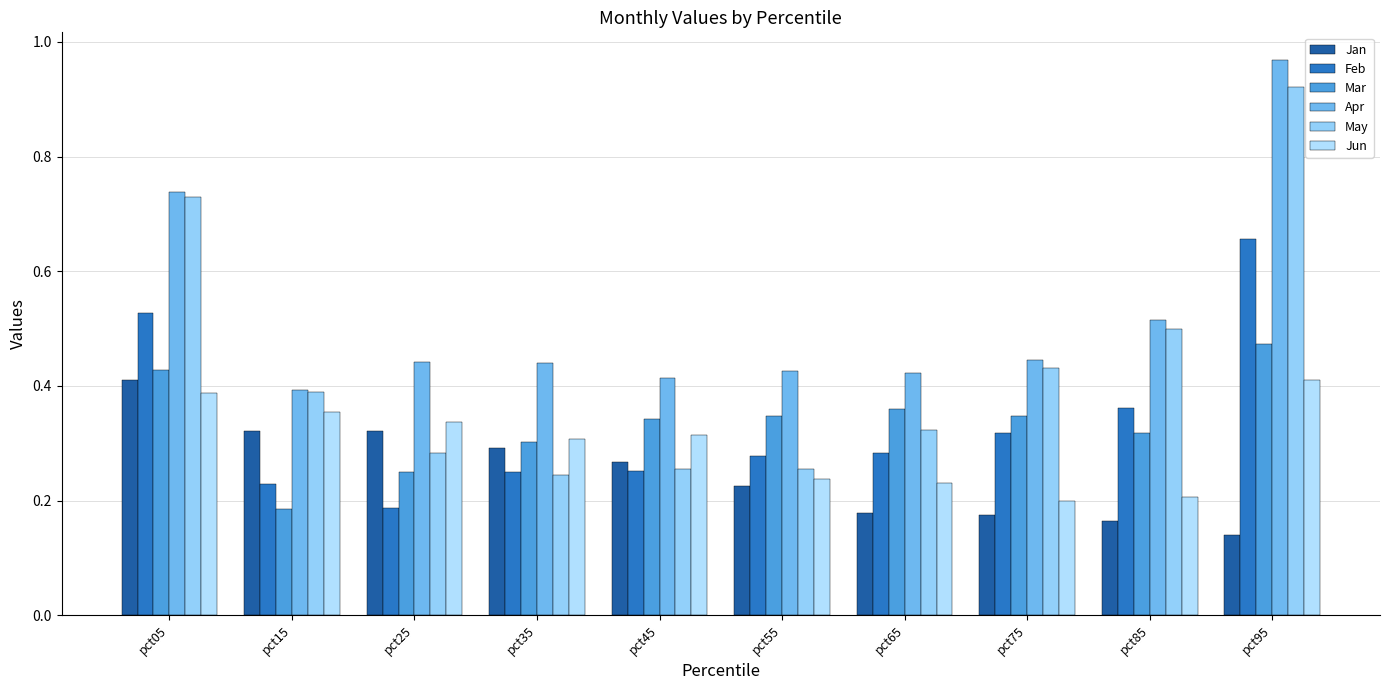

What is the value of the Jan bar at the 2nd from the left?

0.3